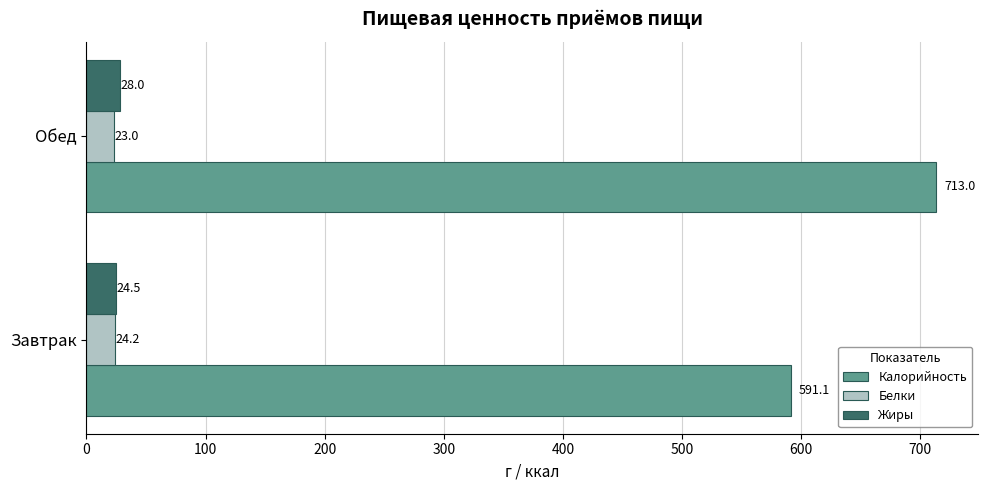

What is the highest value of the Жиры series?

28.0